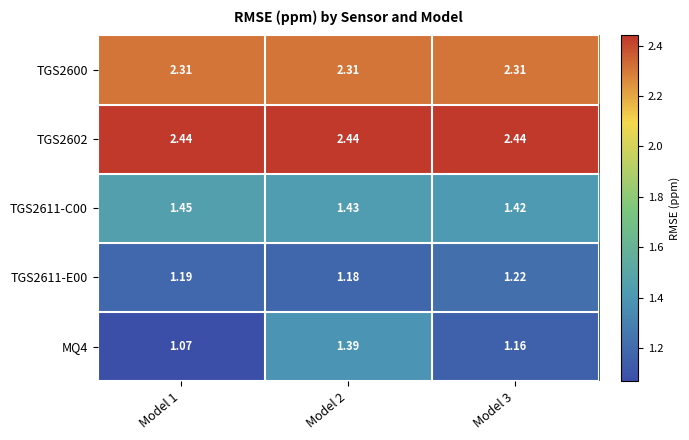

Which has a higher value, Model 2 or Model 1?

Model 2